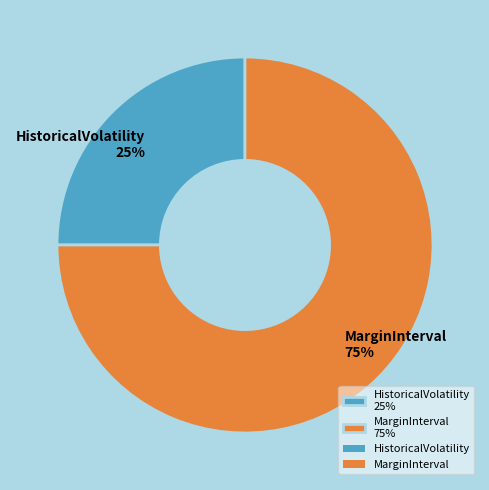

Which slice is the smallest?

HistoricalVolatility 25%